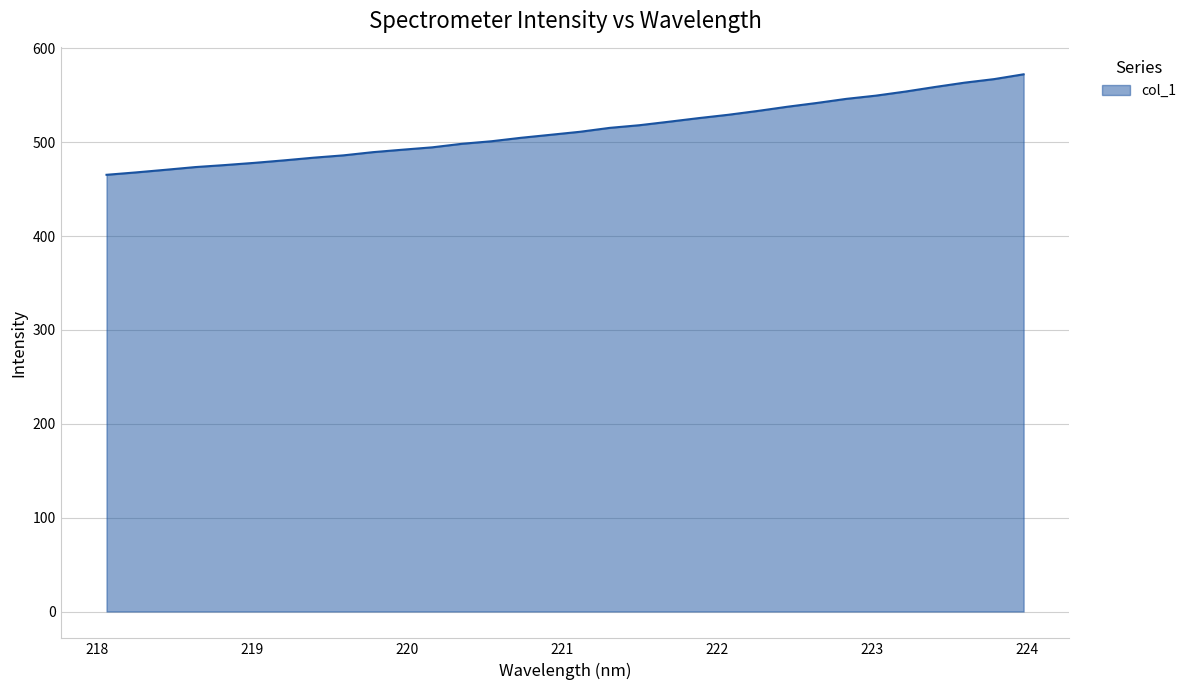

What is the difference between the maximum and minimum values?

107.1